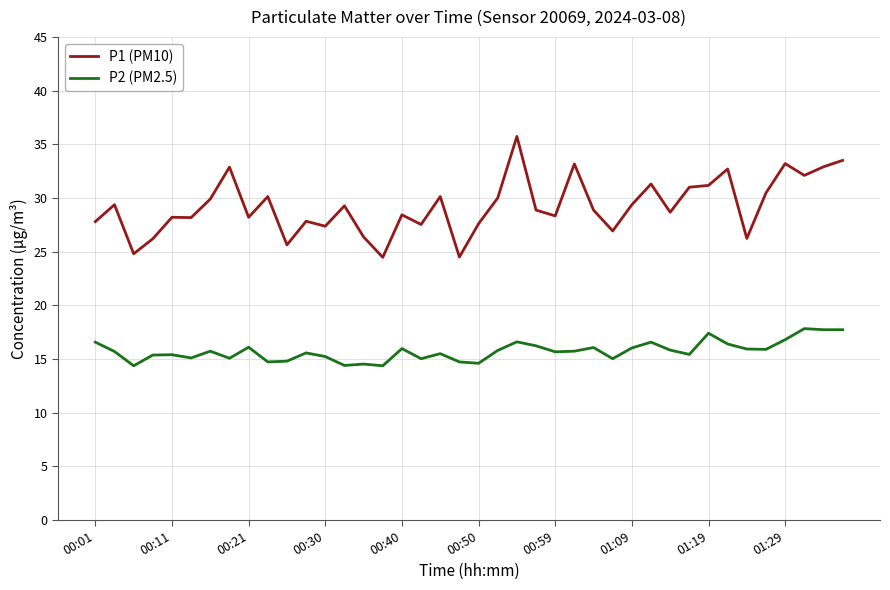

Which series has the largest range (max minus min)?

P1 (PM10)